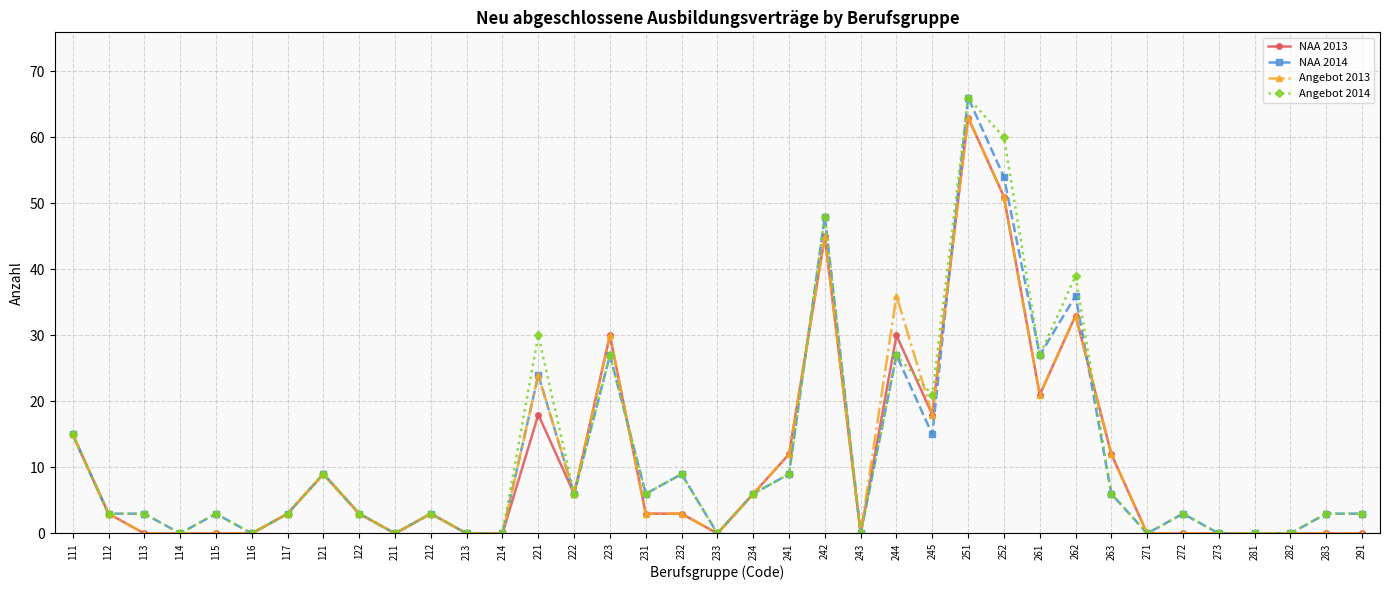

What is the highest value of the NAA 2013 series?

63